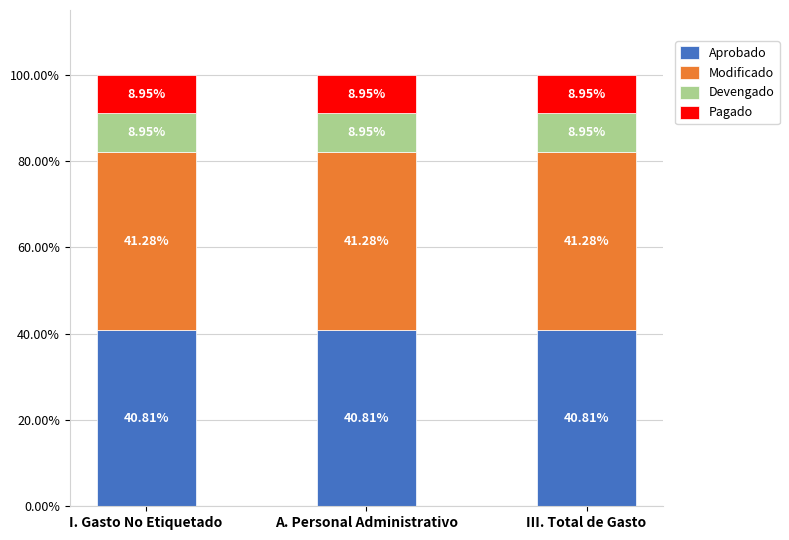

What is the sum of the Aprobado values at I. Gasto No Etiquetado and III. Total de Gasto?

81.6